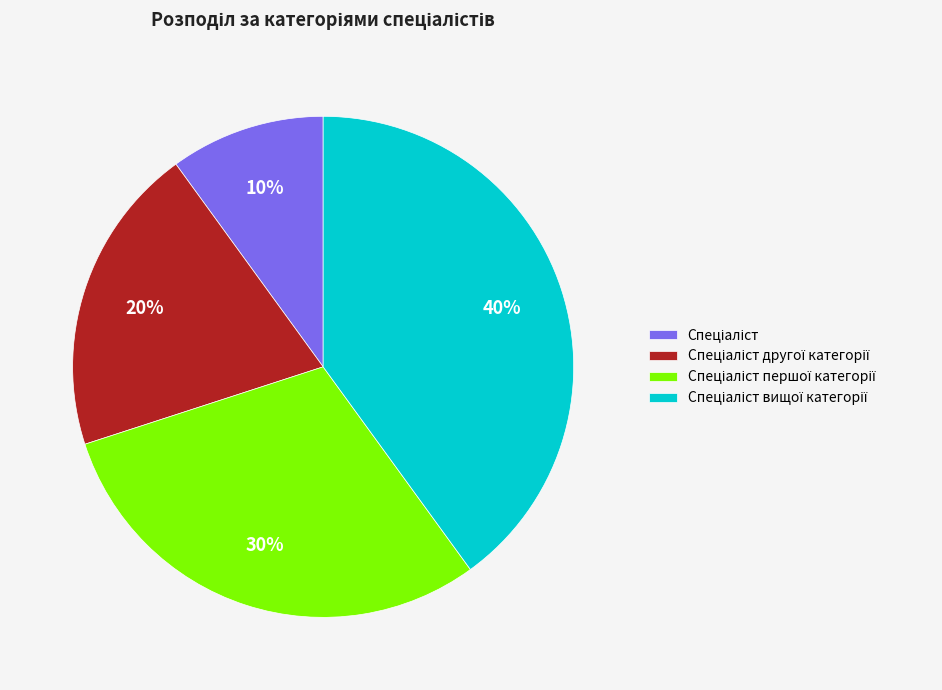

Is there a majority slice in this chart?

No